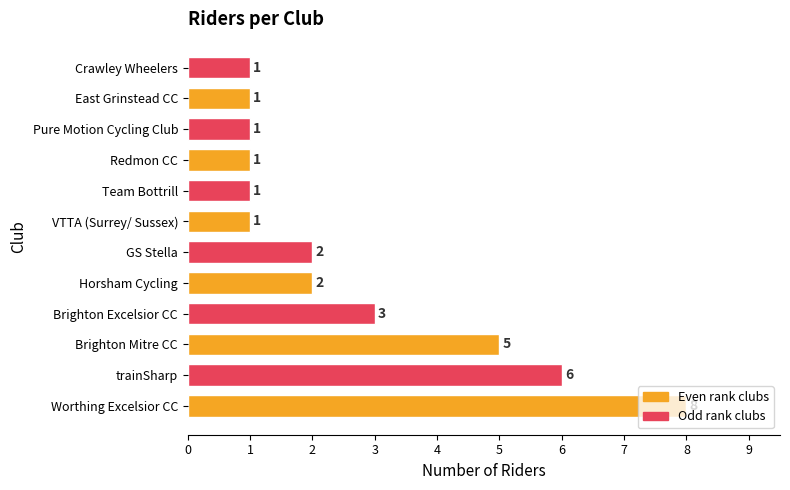

What is the average value?

3